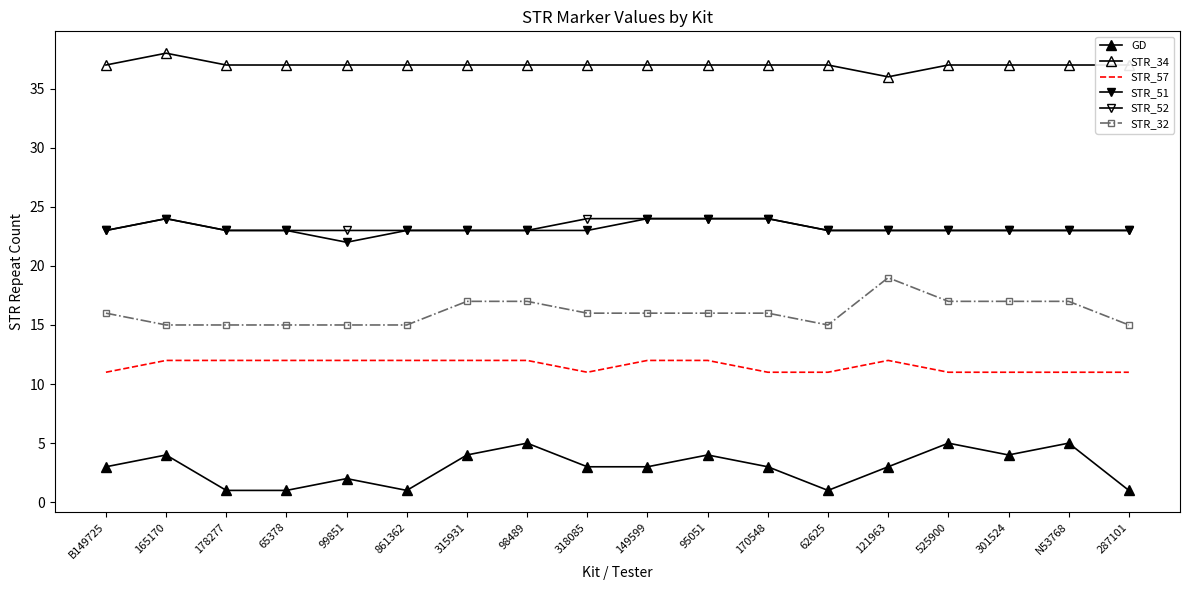

Is this an area chart (filled region under the line)?

No